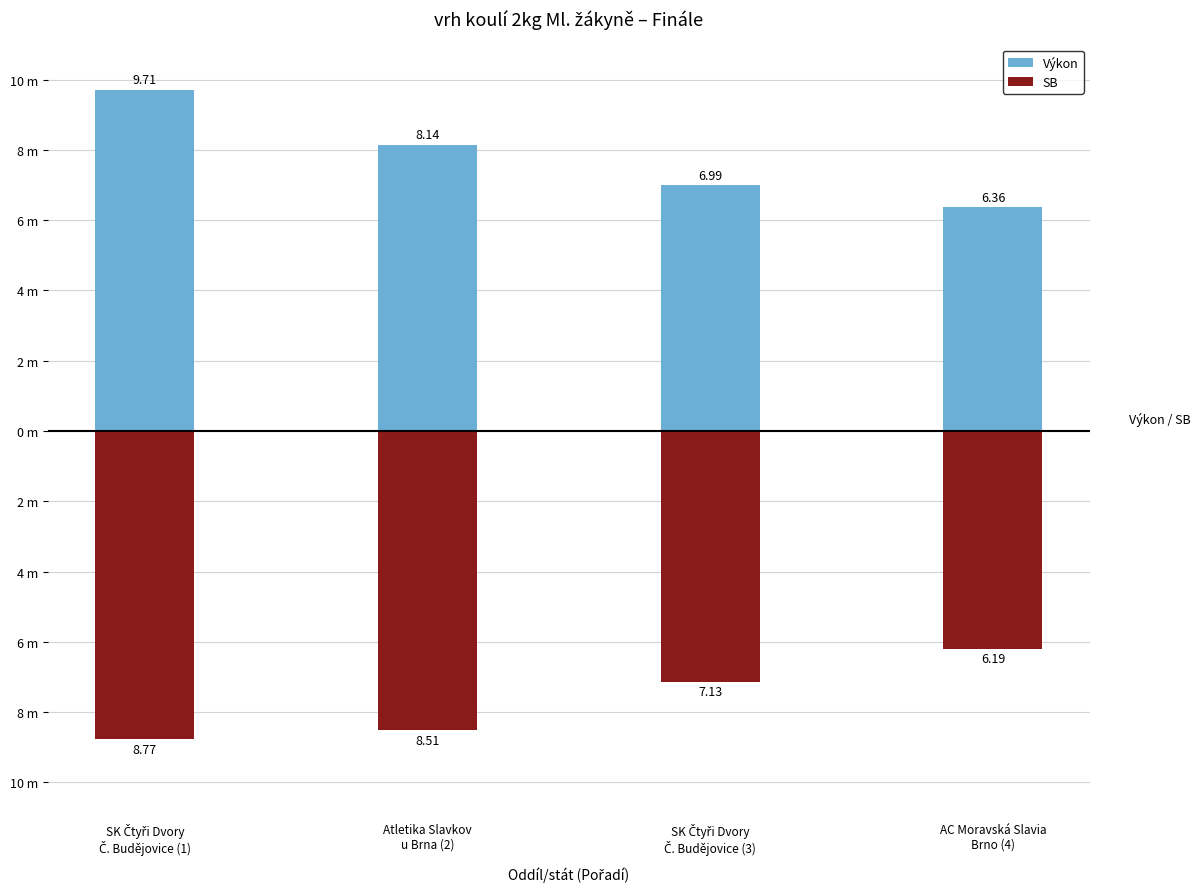

What is the approximate value of Výkon at SK Čtyři Dvory
Č. Budějovice (1)?

9.7